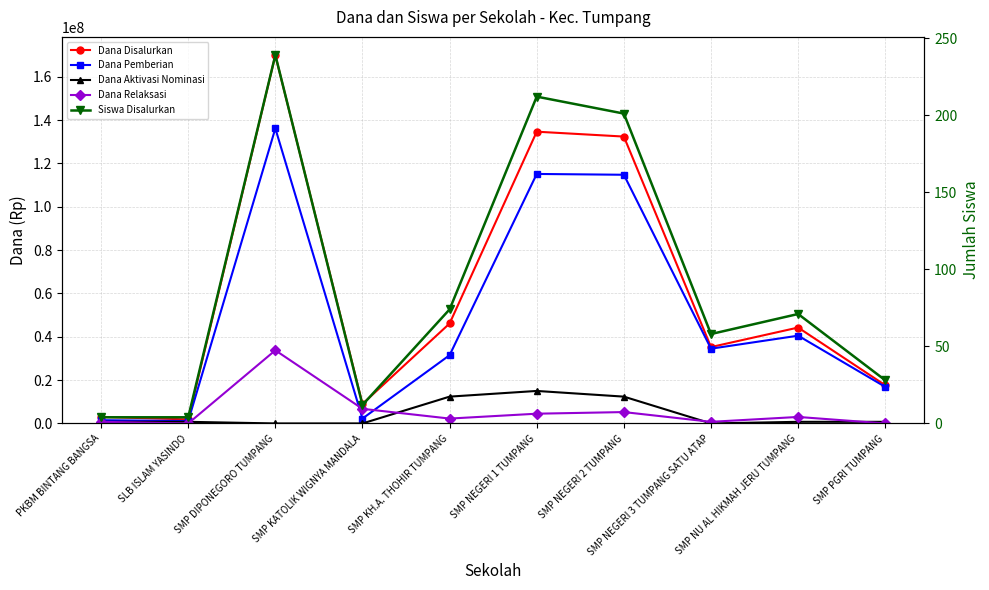

What is the sum of all Dana Relaksasi values?

57000000